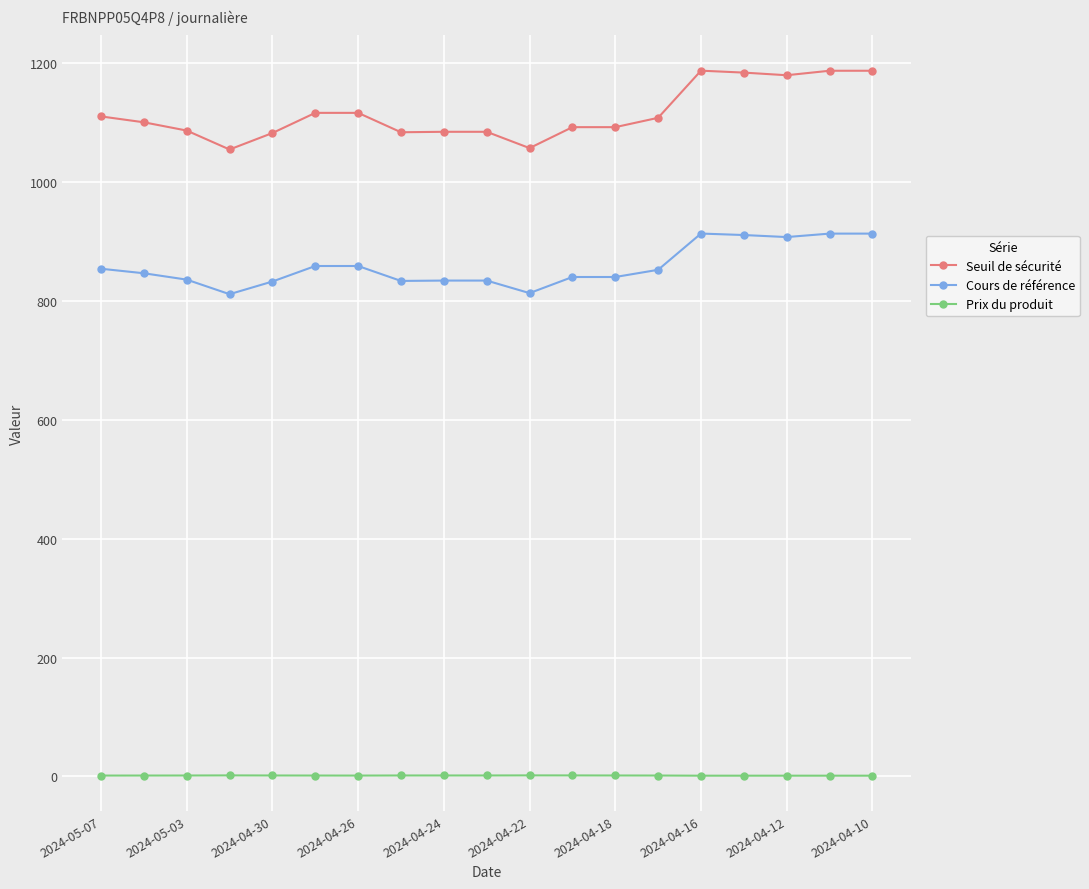

True or false: Prix du produit and Cours de référence cross at least once.

False